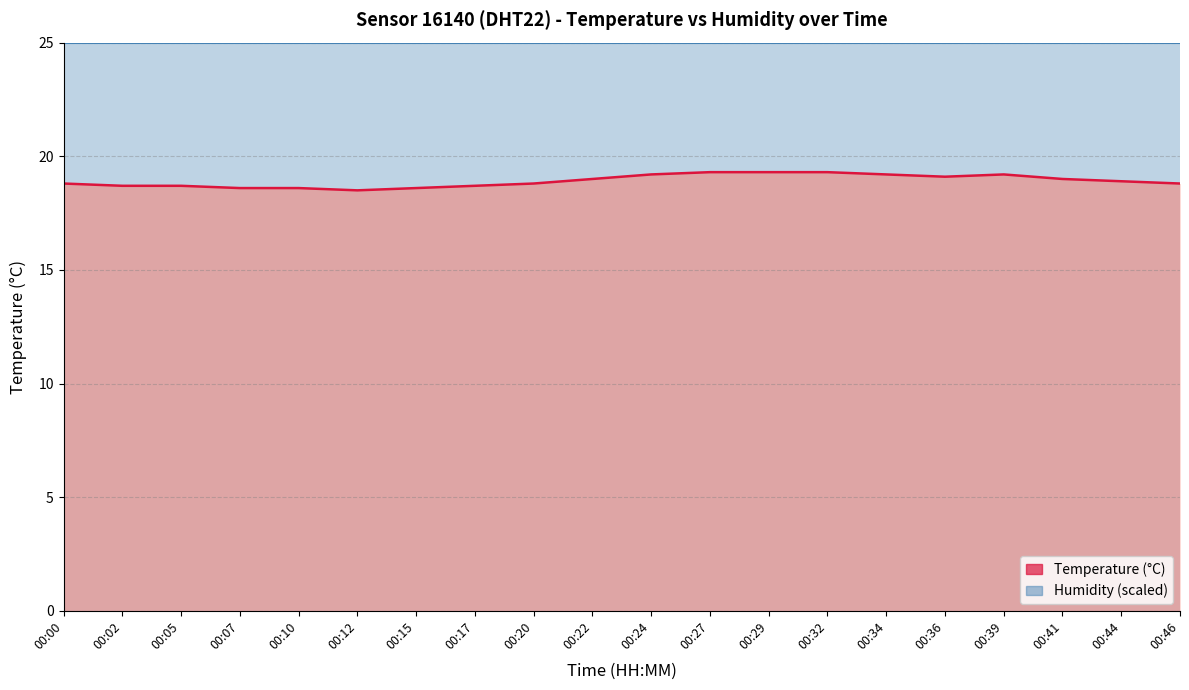

How many series are shown in this chart?

2